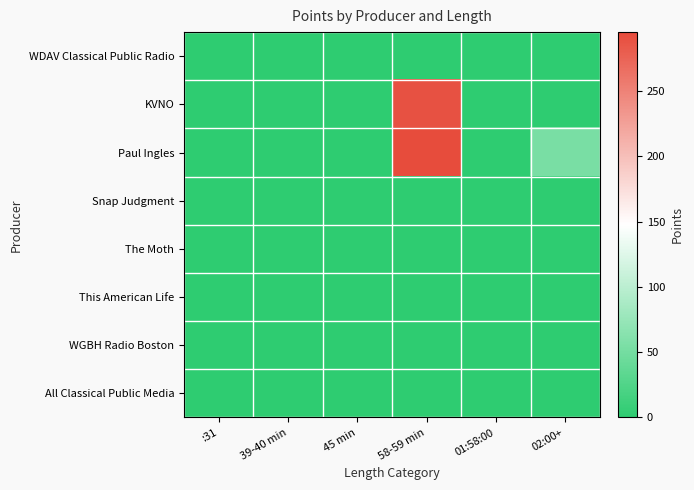

What is the maximum value shown in the chart?

295